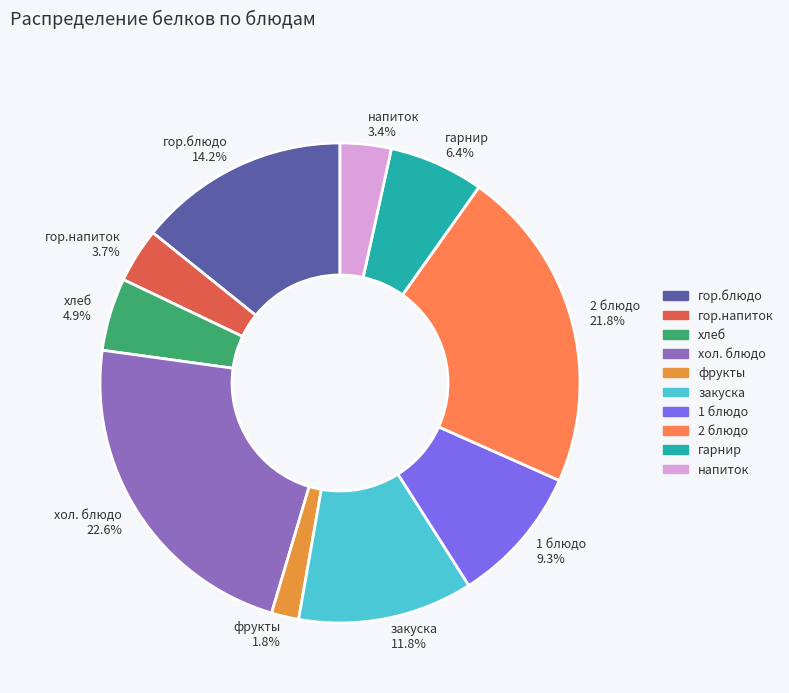

Which has a higher value, напиток 3.4% or гор.блюдо 14.2%?

гор.блюдо 14.2%